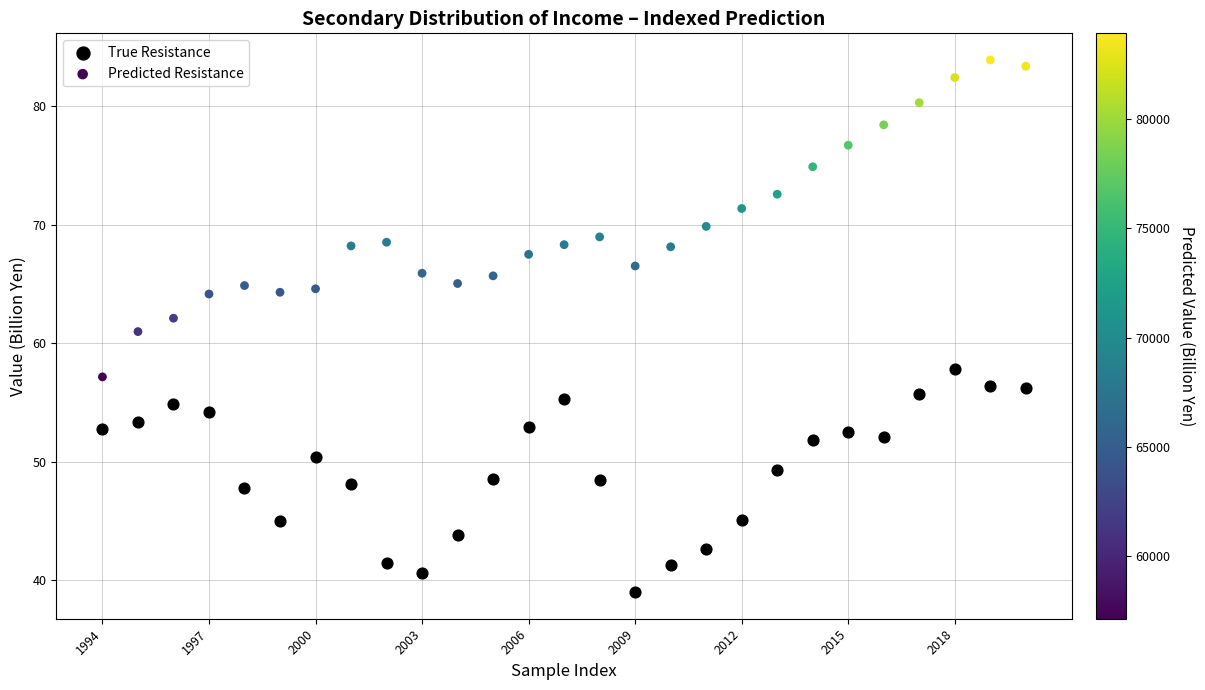

Which series reaches the minimum Y coordinate?

True Resistance